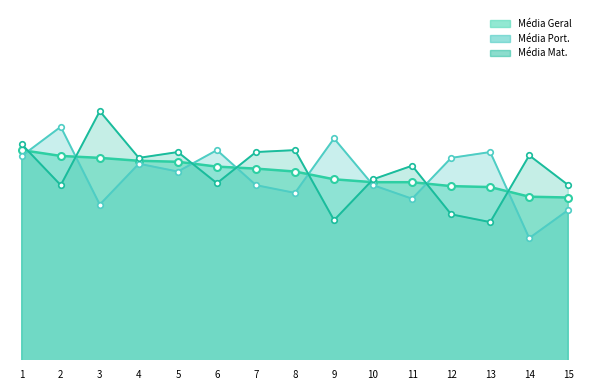

Reading left to right, extract all data points from this chart.

Média Geral_line: 86.0	85.0	84.7	84.2	84.0	83.2	82.8	82.3	81.0	80.5	80.5	79.8	79.7	78.0	77.9
Média Port._line: 85.0	90.0	76.7	83.7	82.3	86.0	80.0	78.7	88.0	80.0	77.7	84.7	85.7	70.9	75.8
Média Mat._line: 87.0	80.0	92.7	84.7	85.7	80.3	85.7	86.0	74.0	81.0	83.3	75.0	73.7	85.1	80.0